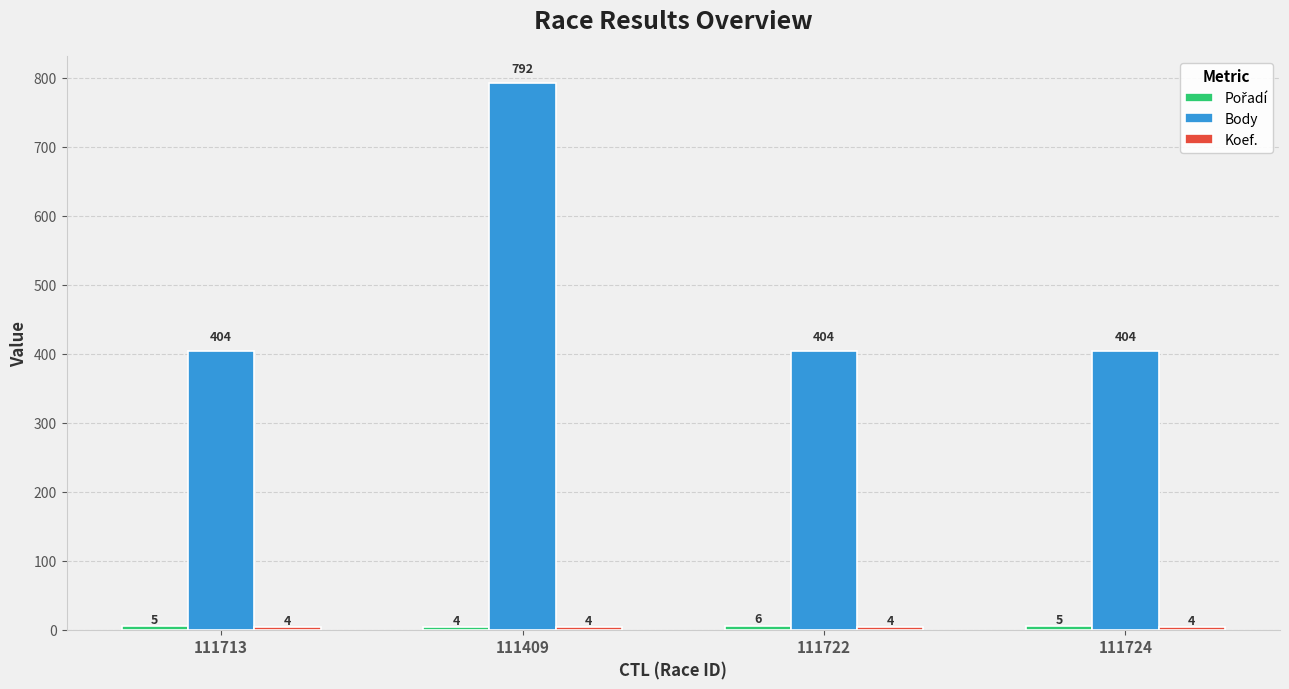

Count the number of categories in the chart.

4